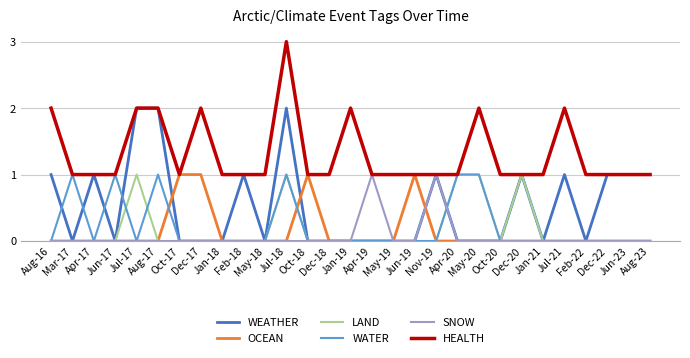

What is the maximum value for SNOW?

1